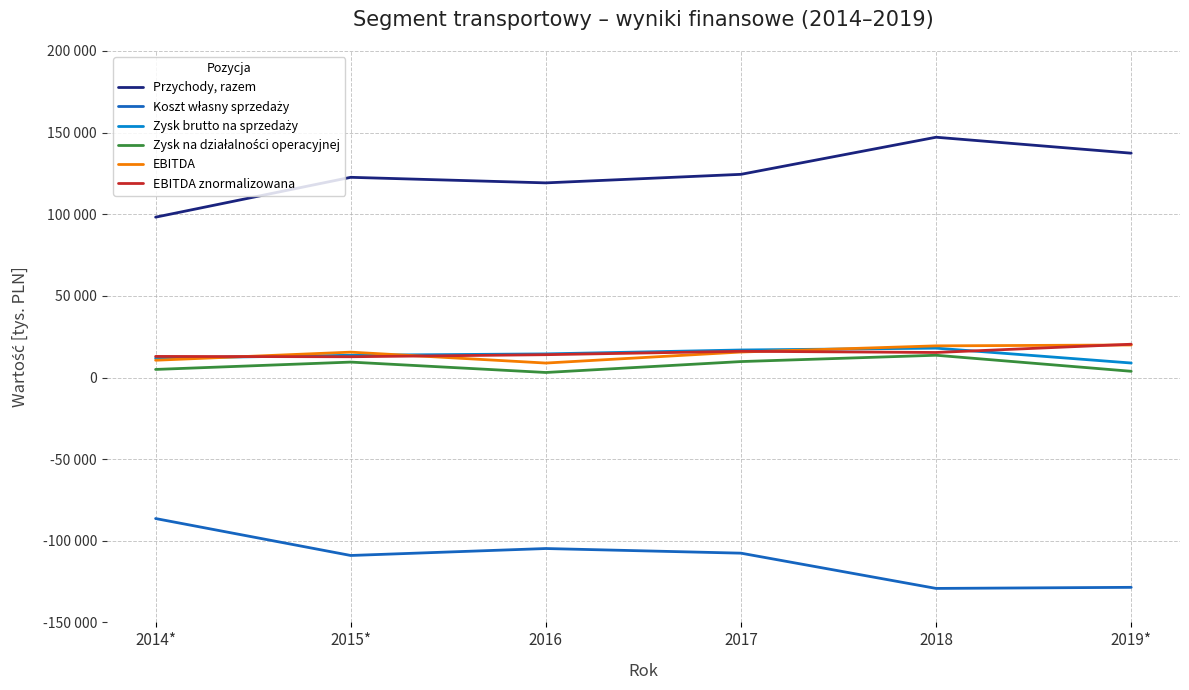

Between 2016 and 2018, which series saw the biggest shift?

Przychody, razem